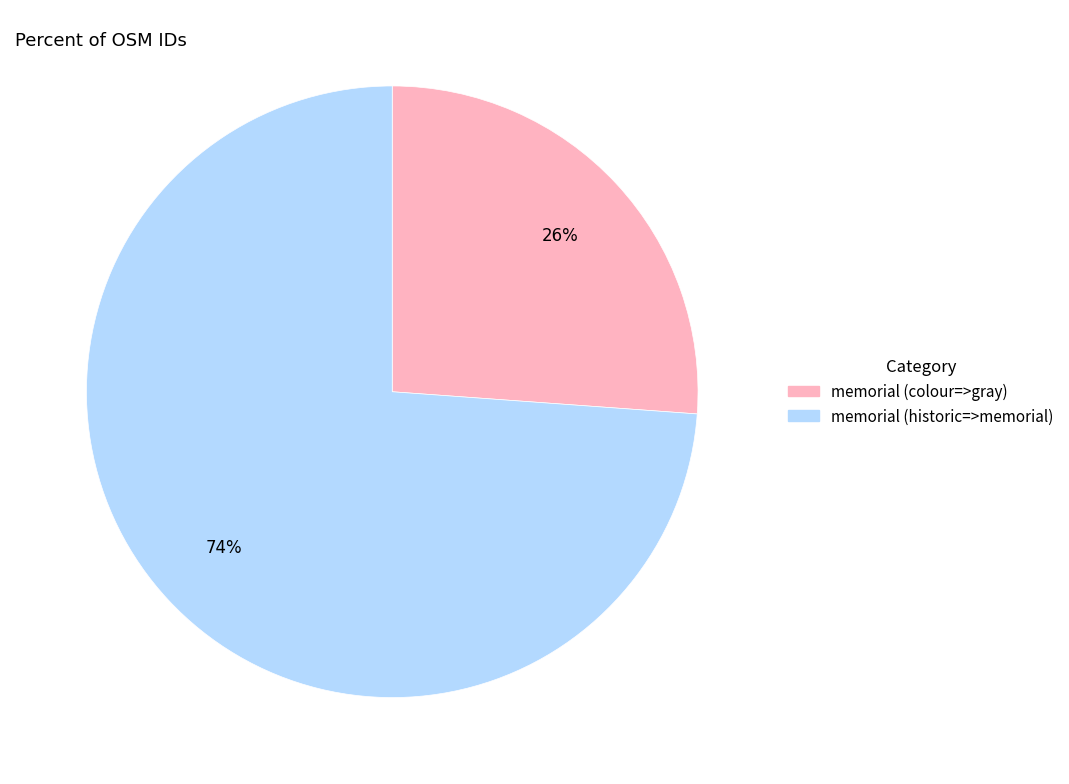

To the nearest percent, what is the combined percentage of memorial (colour=>gray) and memorial (historic=>memorial)?

100%